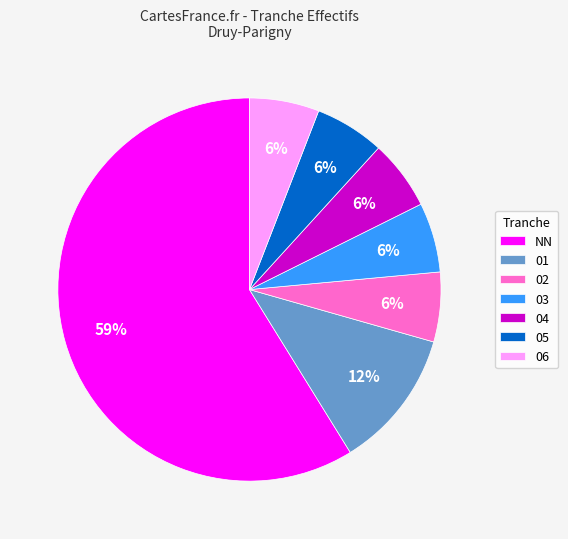

How many slices are in this pie chart?

7